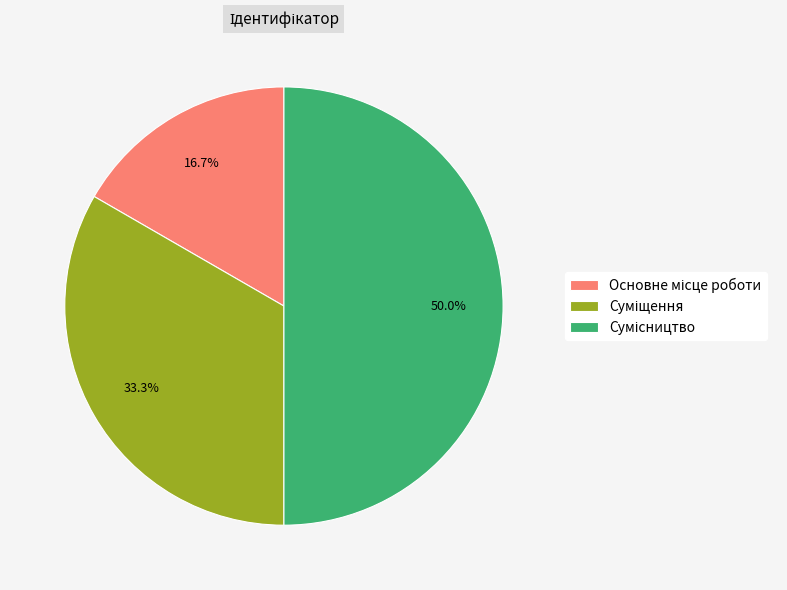

True or false: Основне місце роботи accounts for 24% of the total.

False